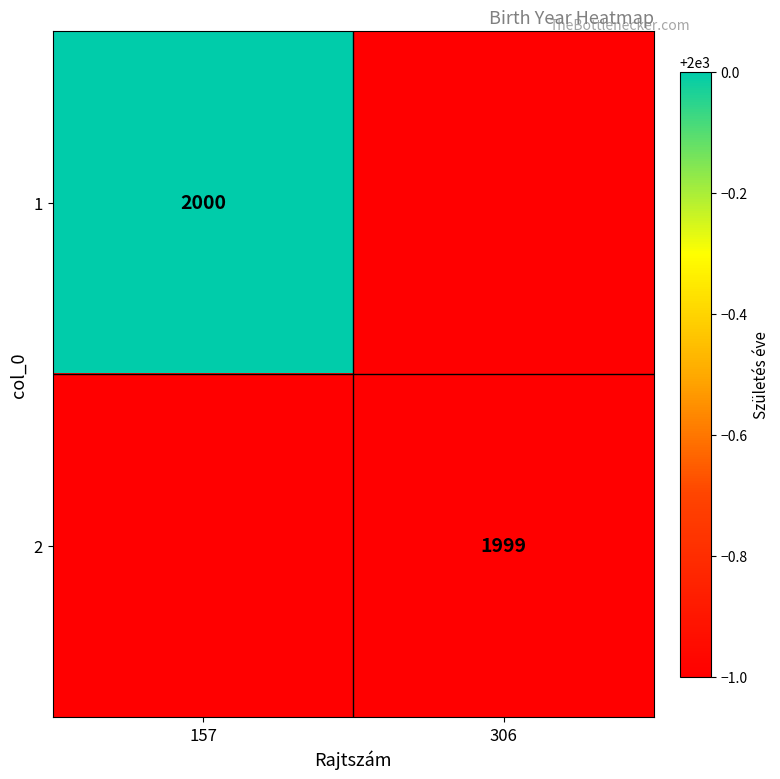

True or false: 1 has a value of 443.6 at 157.

False